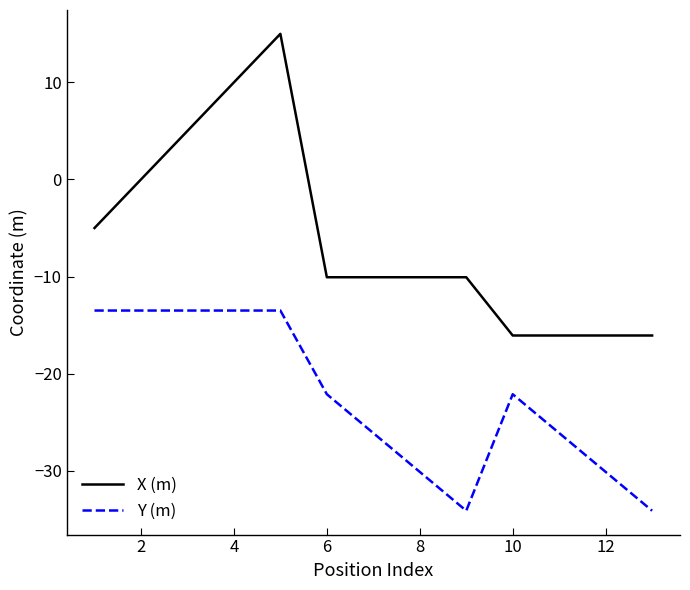

Which series has the largest total across all categories?

X (m)